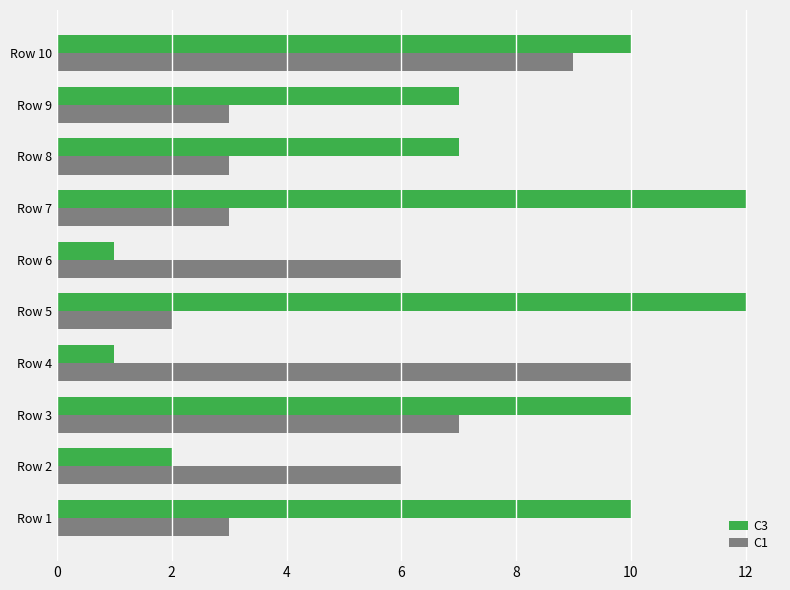

True or false: C3 has a value of 7 at Row 9.

True